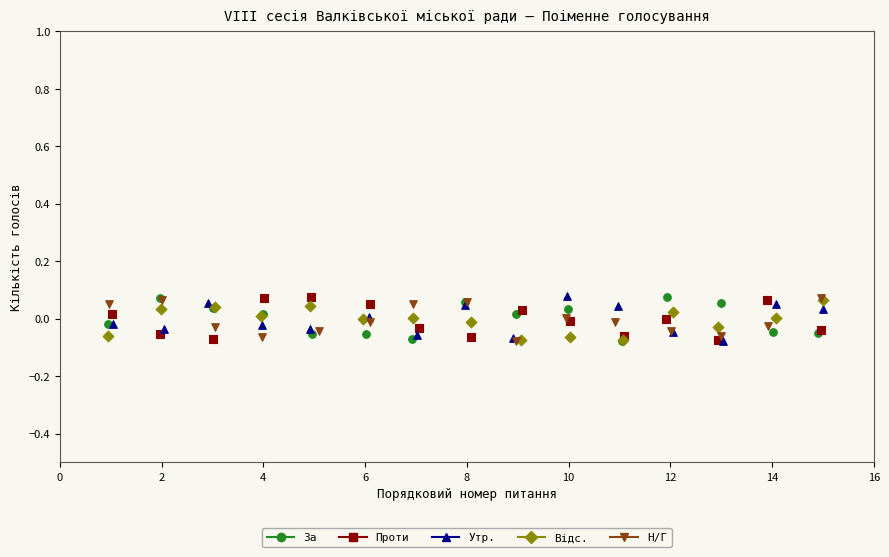

What are all the series names shown in the legend?

За, Проти, Утр., Відс., Н/Г